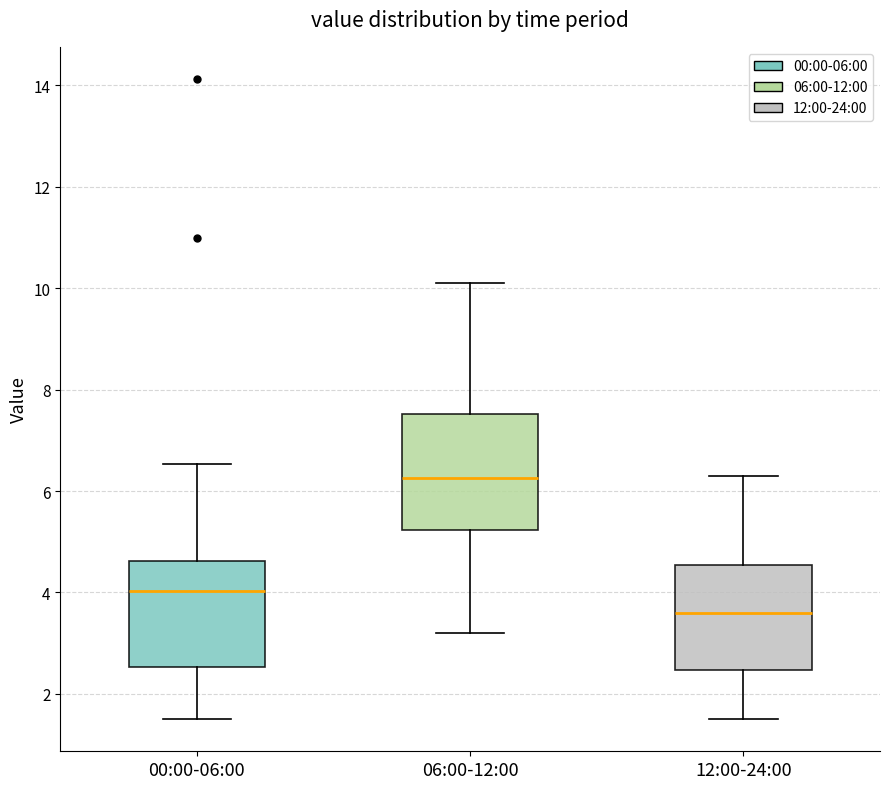

Which box's median line is the lowest?

12:00-24:00